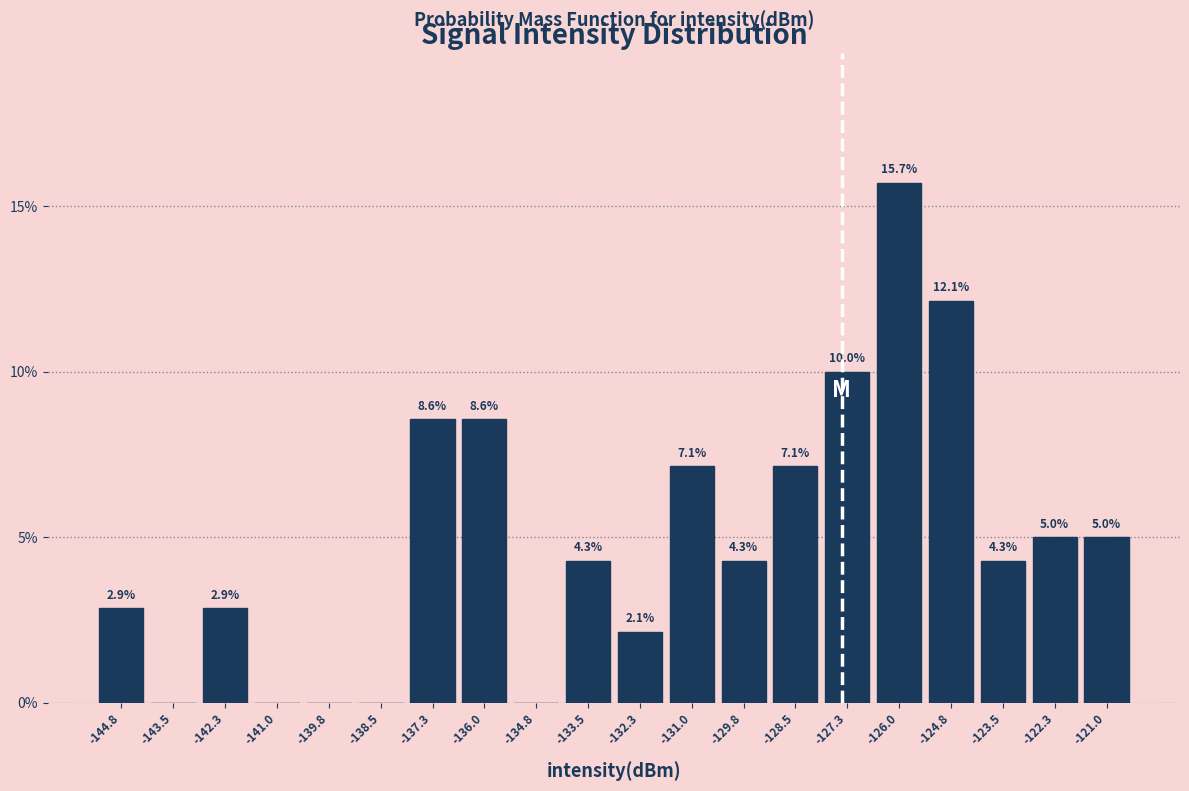

Over which range of the x-axis is the bar tallest?

-126.6 to -125.4